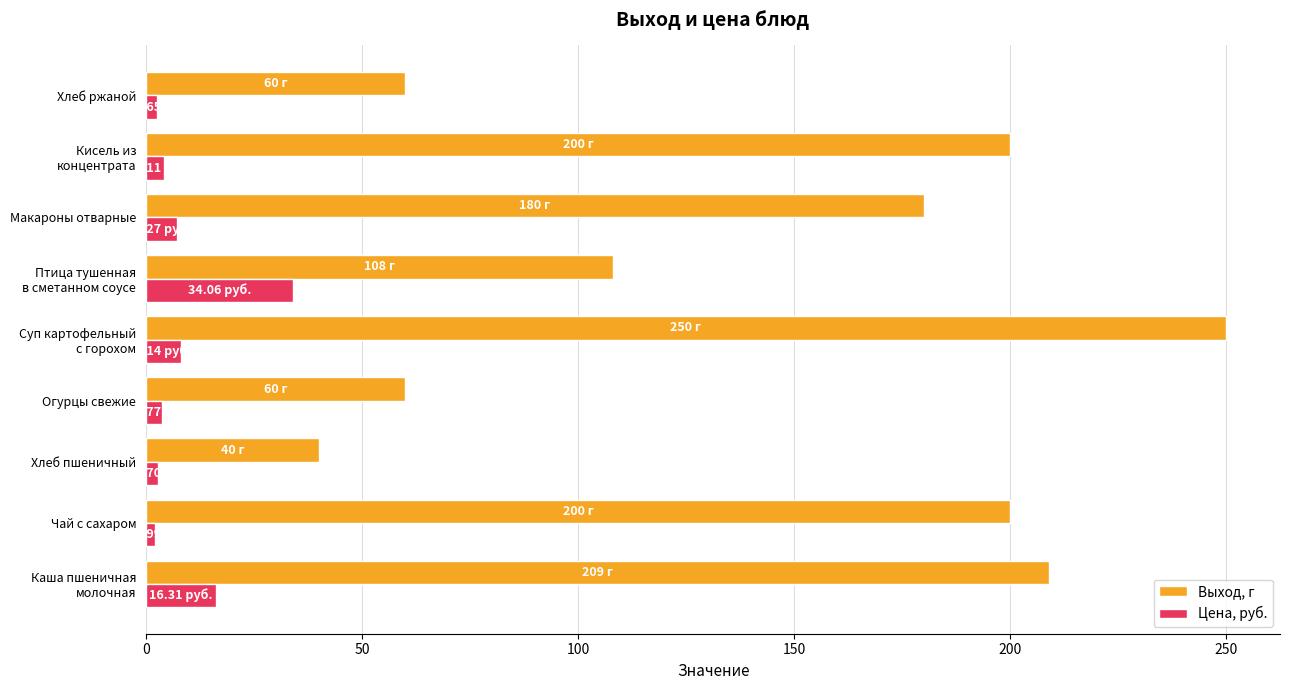

Which series has the widest spread of values?

Выход, г